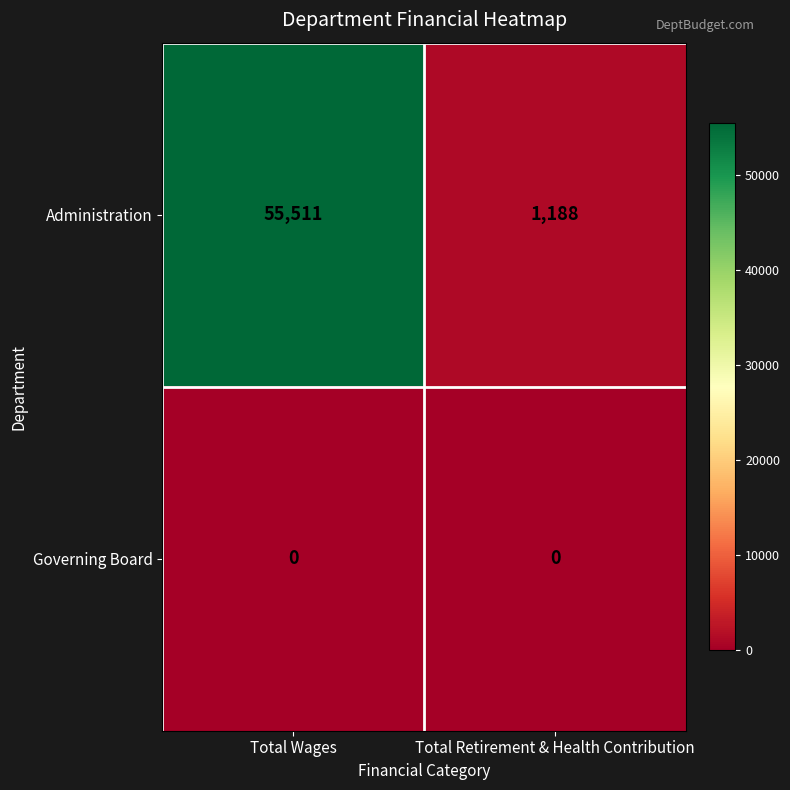

Reading right to left, list all the values displayed in this chart.

Administration: 1188	55511
Governing Board: 0	0